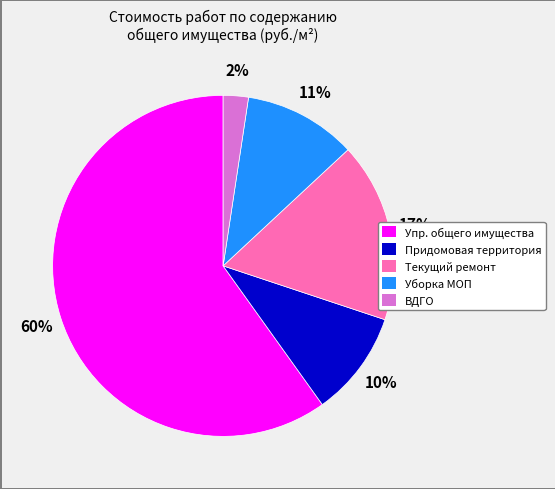

To the nearest percent, what is the average slice percentage?

20%